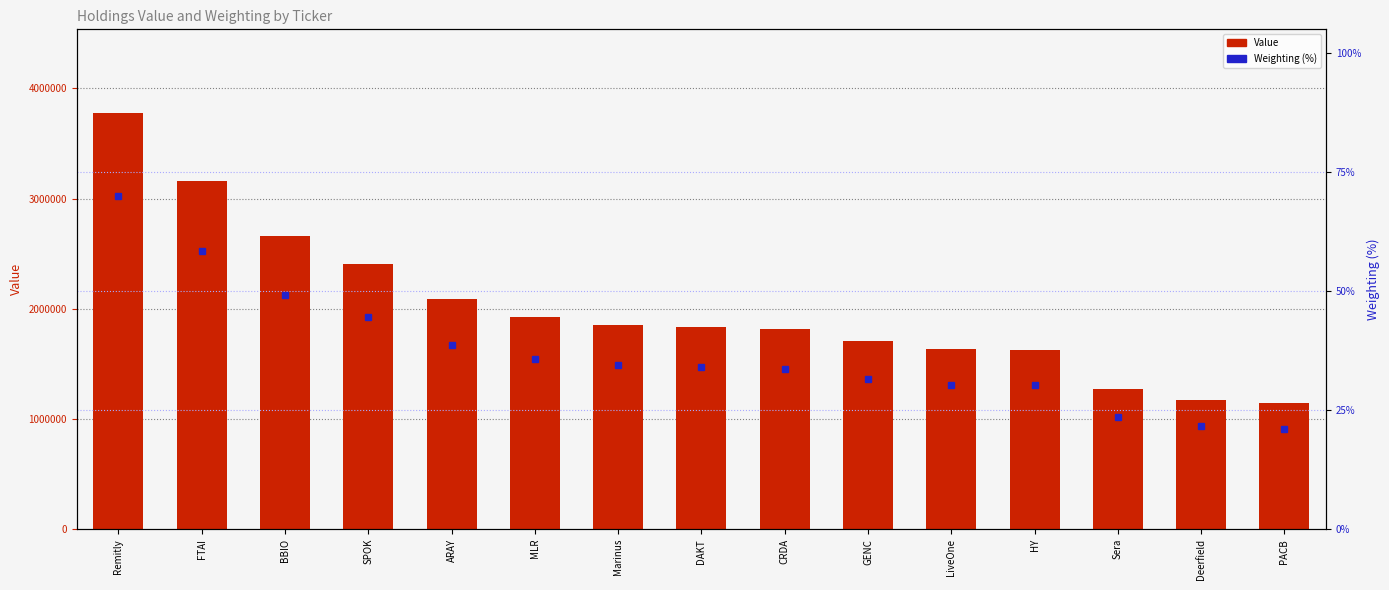

The value of Weighting (%) at LiveOne is 30.3. True or false?

True